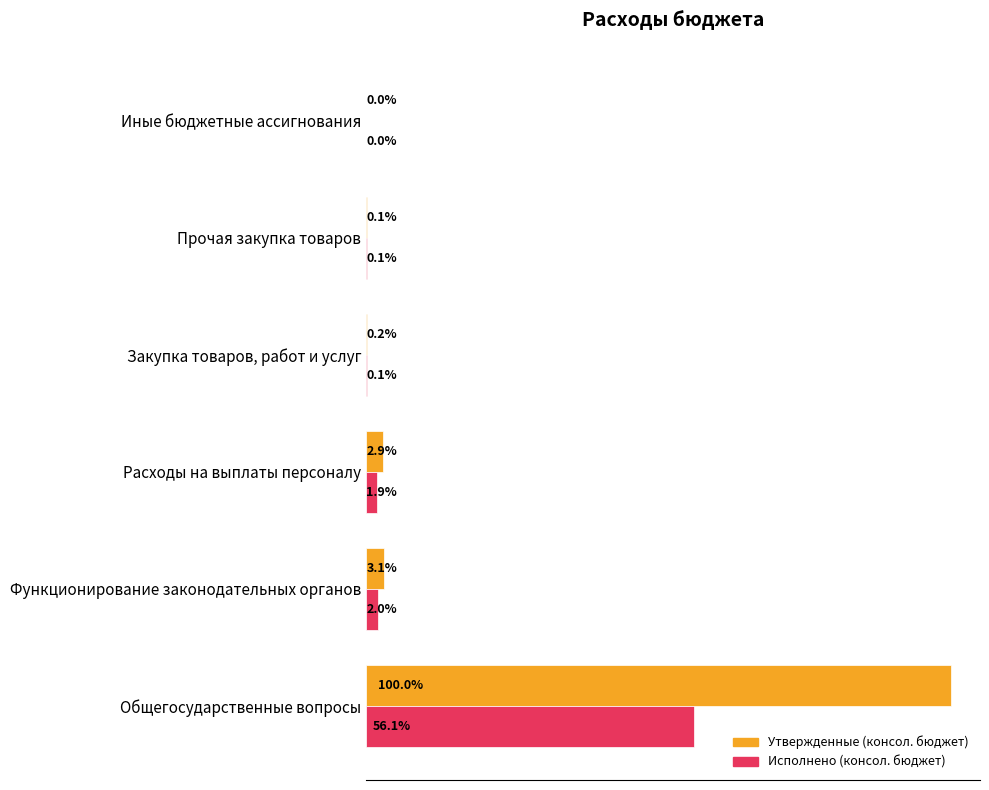

What are all the series names shown in the legend?

Утвержденные (консол. бюджет), Исполнено (консол. бюджет)